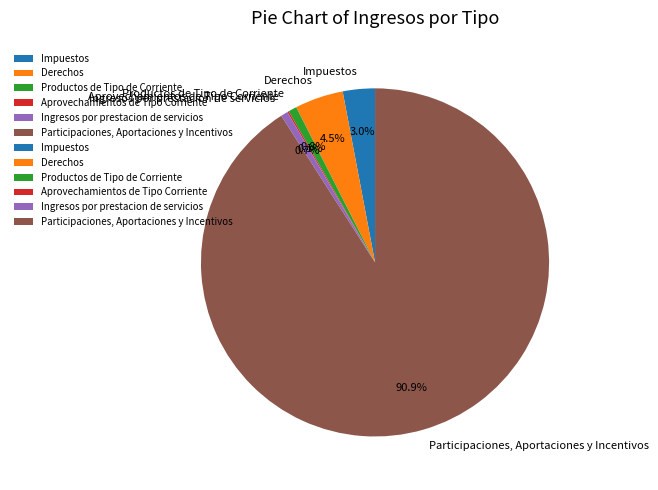

Which has a higher value, Impuestos or Participaciones, Aportaciones y Incentivos?

Participaciones, Aportaciones y Incentivos